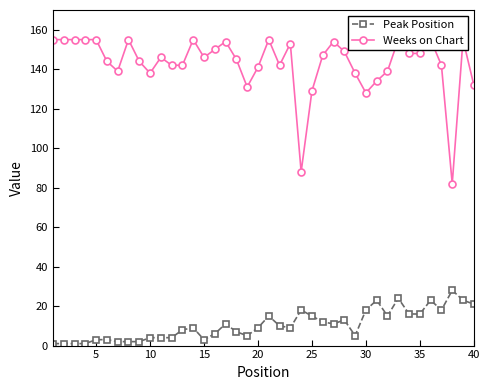

What is the maximum value for Peak Position?

28